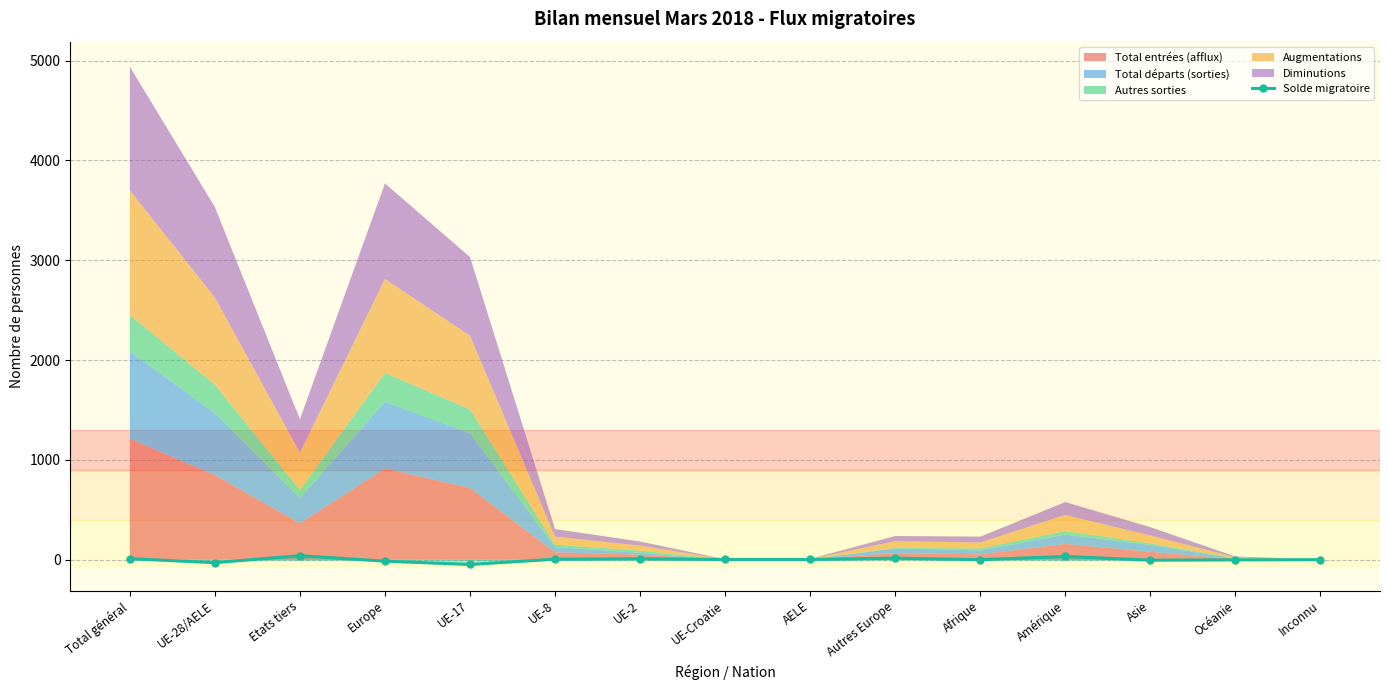

The chart shows a value of 2 at UE-Croatie. True or false?

True